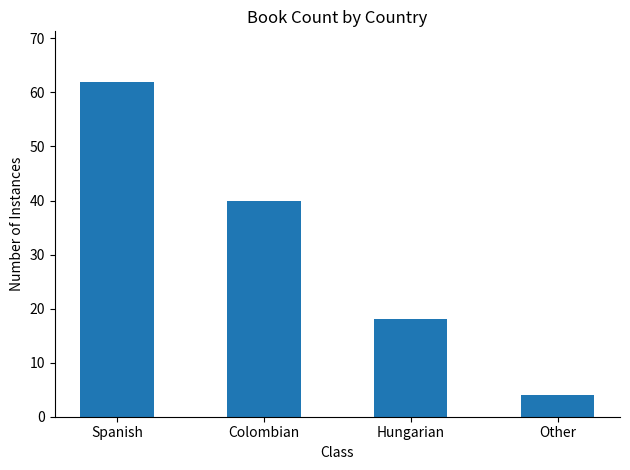

What is the value of the 2nd bar from the left?

40